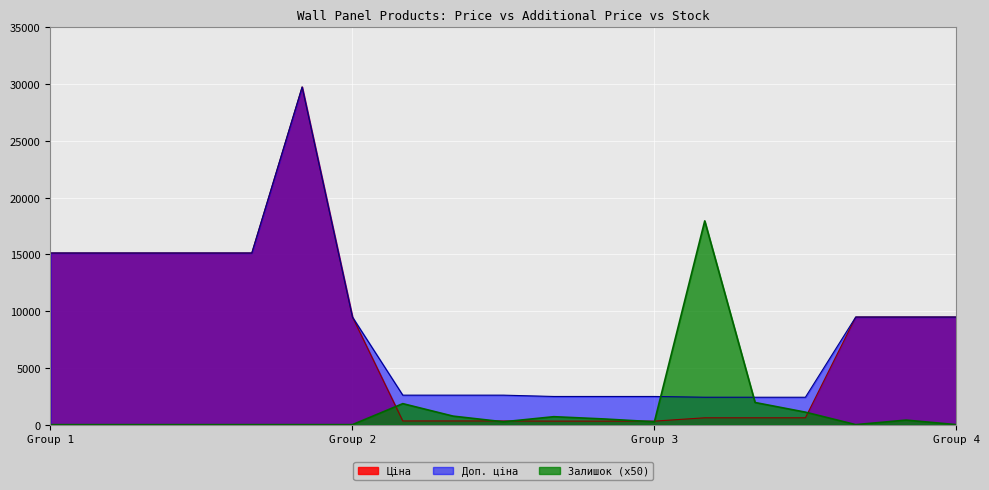

After their last crossing, which series has the higher values: Доп. ціна or Залишок?

Доп. ціна